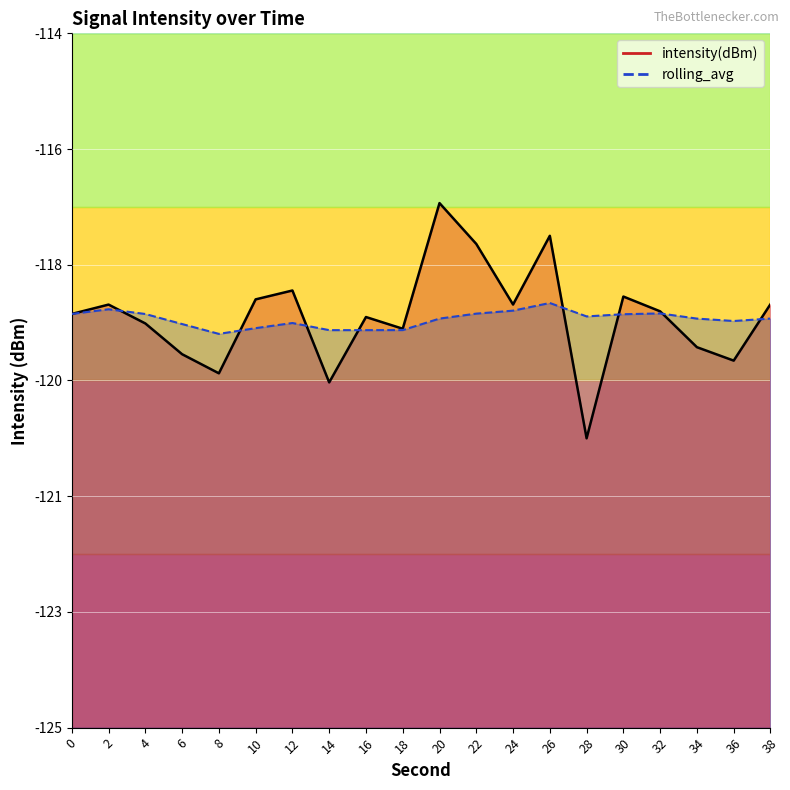

Where do rolling_avg and intensity(dBm) first cross each other?

2 and 4